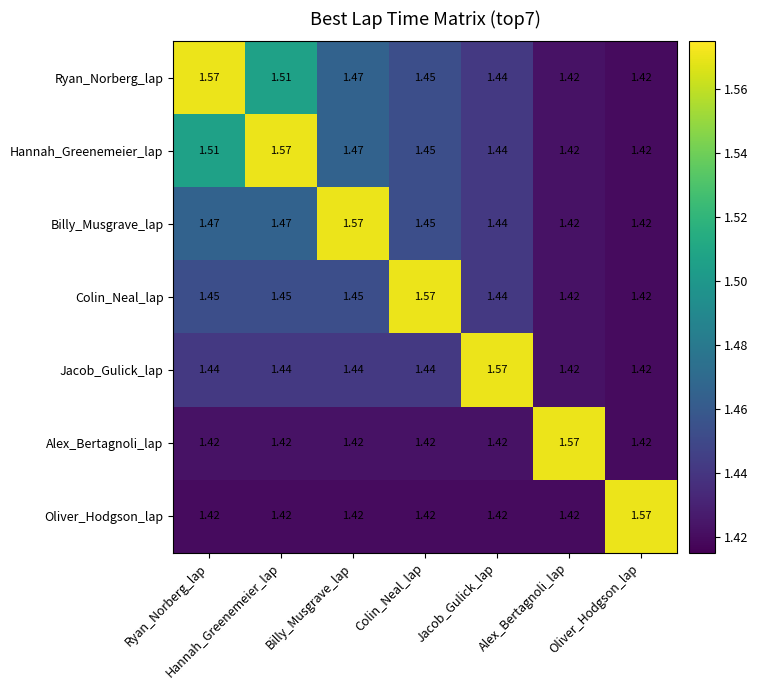

How many data points does each series have?

7